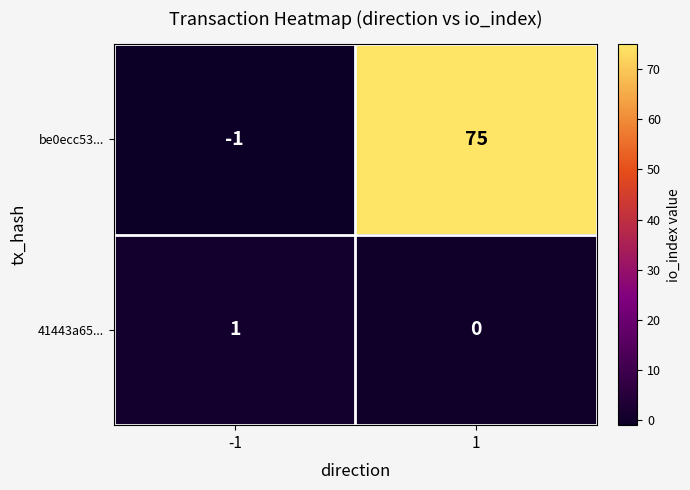

Count the number of data series in this chart.

2